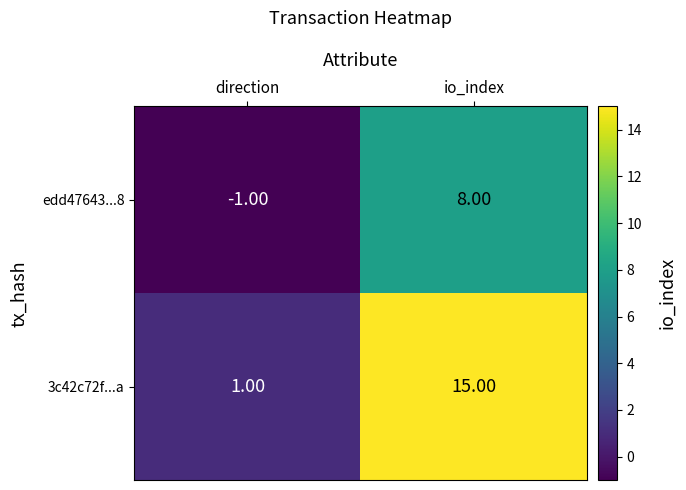

What is the greatest value displayed?

15